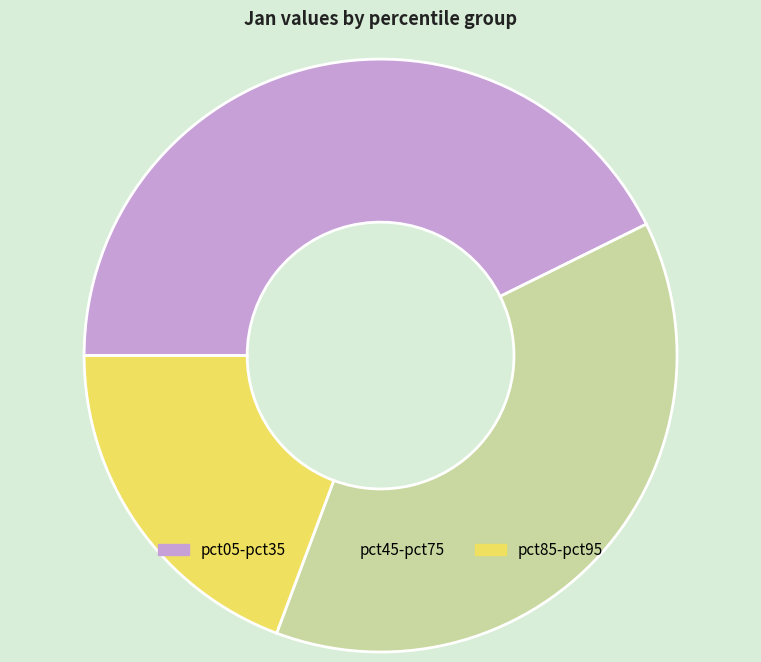

Is there any slice that represents more than half of the pie?

No